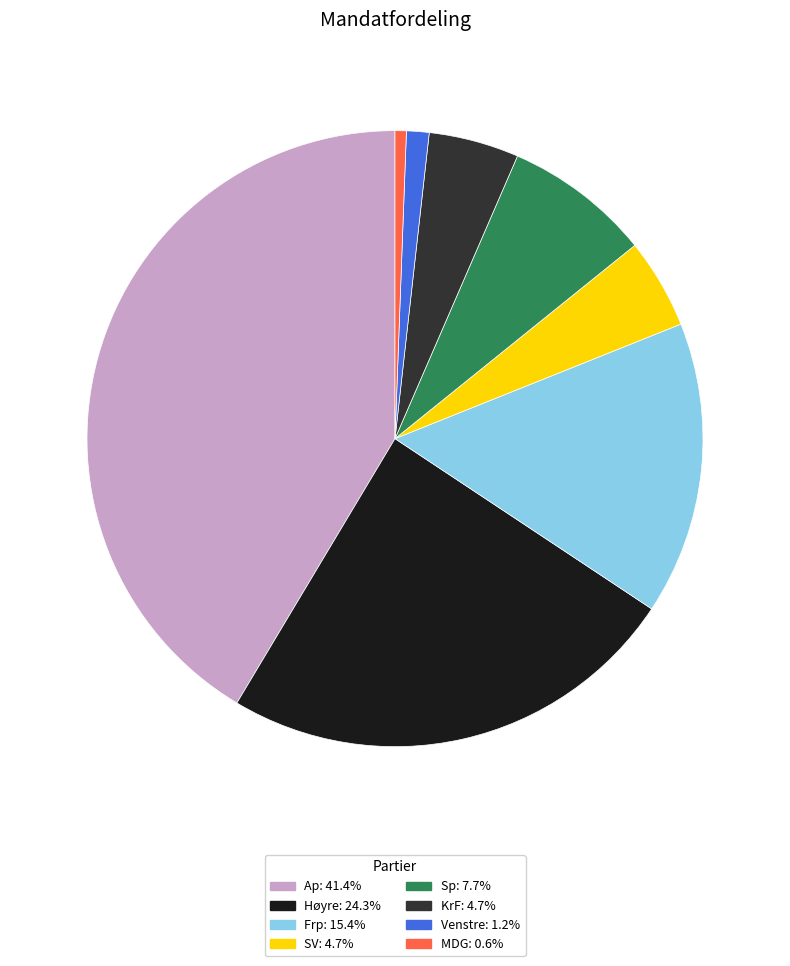

Does Frp: 15.4% account for over 50% of the chart?

No